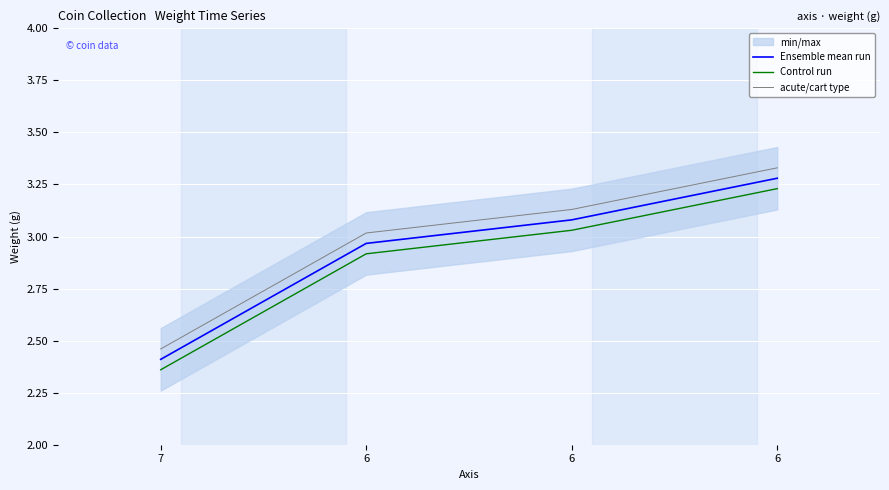

At which category is the sum across all series the highest?

6